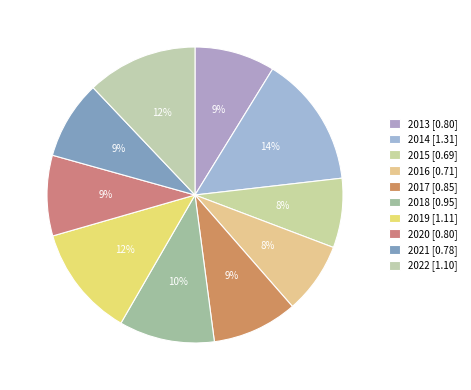

How many slices are in this pie chart?

10